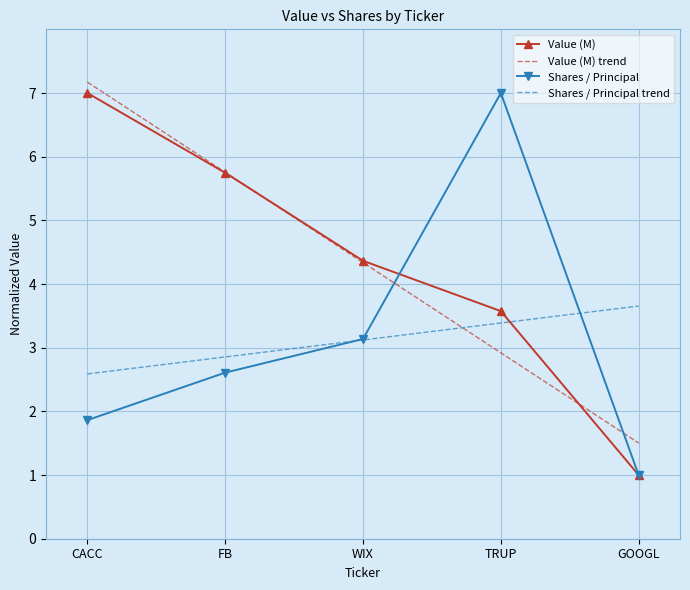

What is the maximum value for Shares / Principal trend?

3.7